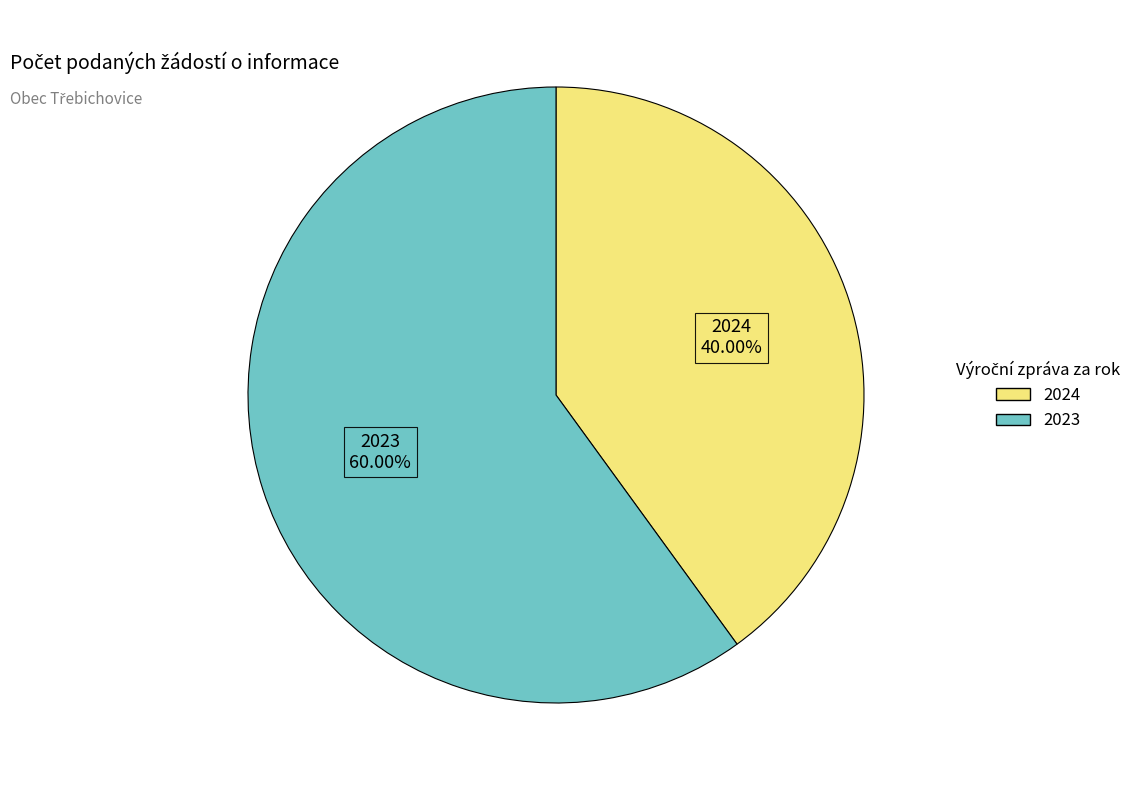

To the nearest percent, what is the average slice percentage?

50%